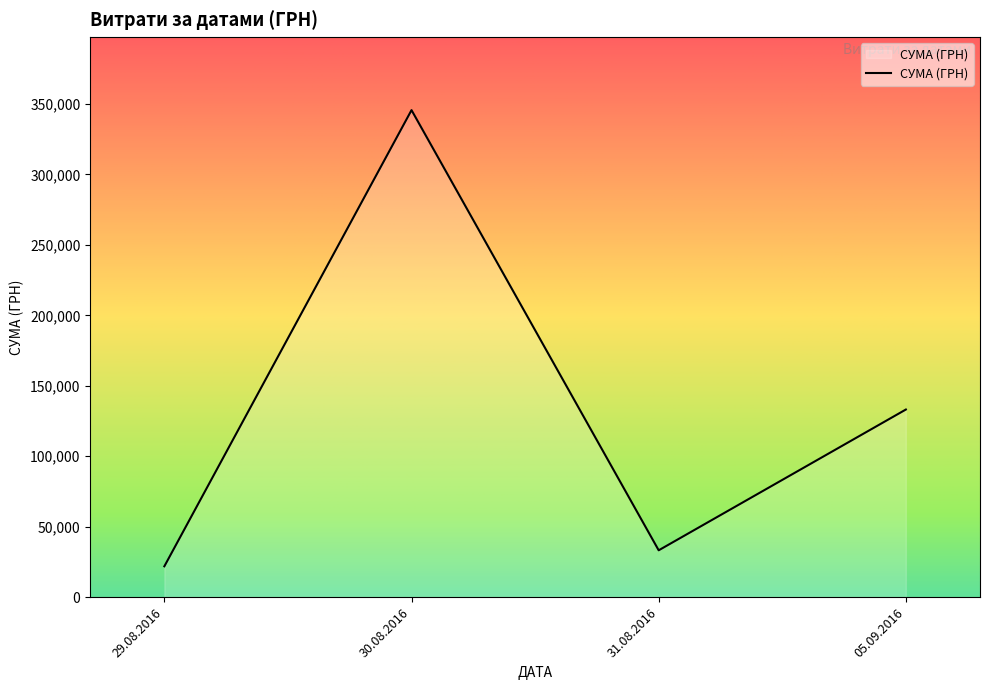

Is it true that the value at 05.09.2016 is 15862.9?

False